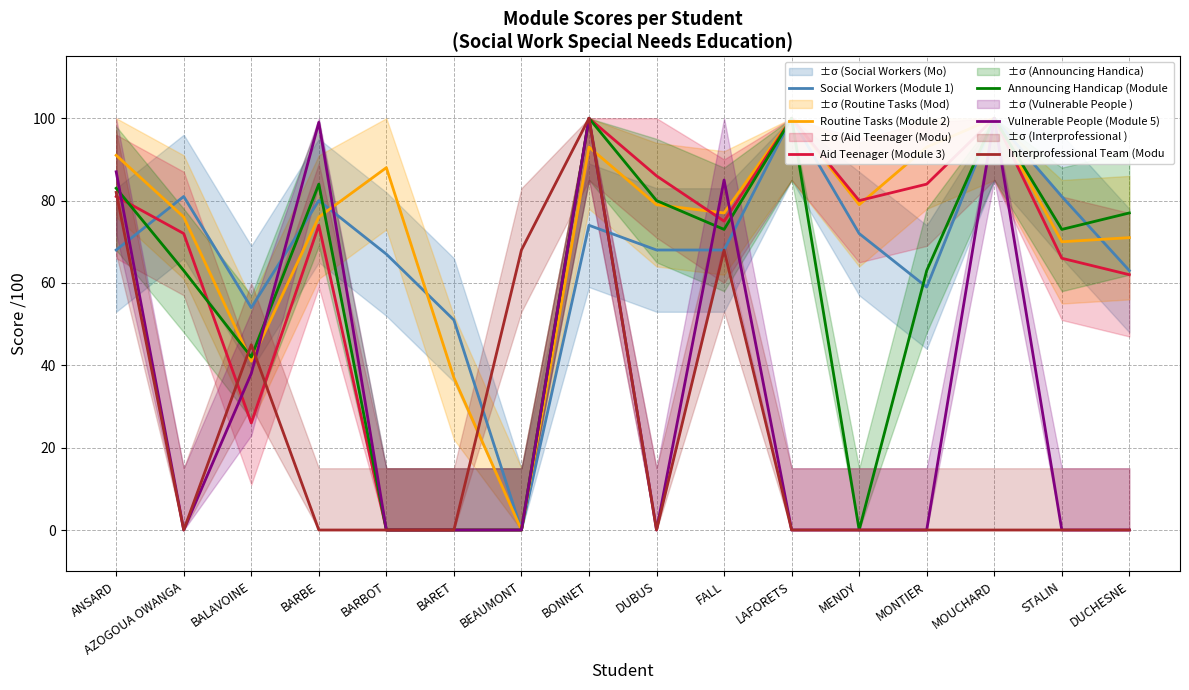

Does the chart have visible grid lines?

Yes